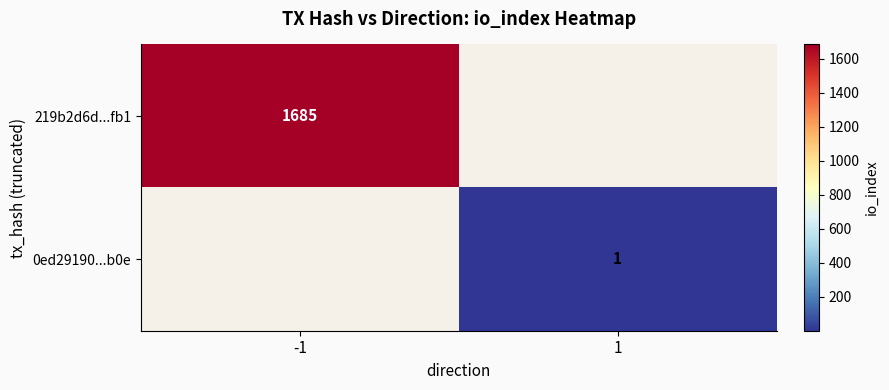

The 219b2d6d...fb1 series shows 1685 at -1. True or false?

True